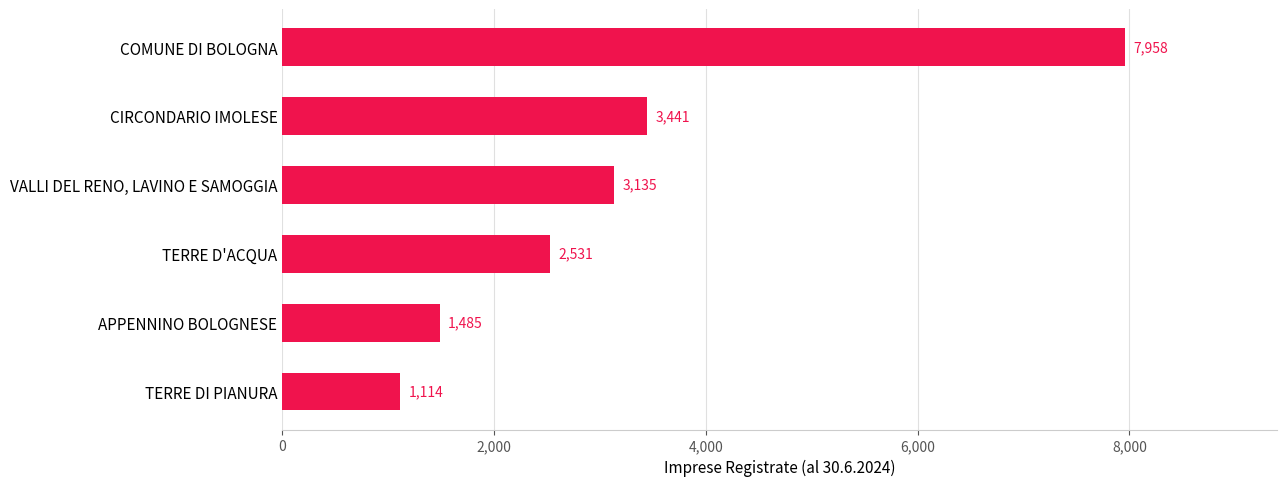

Is it true that the value at APPENNINO BOLOGNESE is 1485?

True